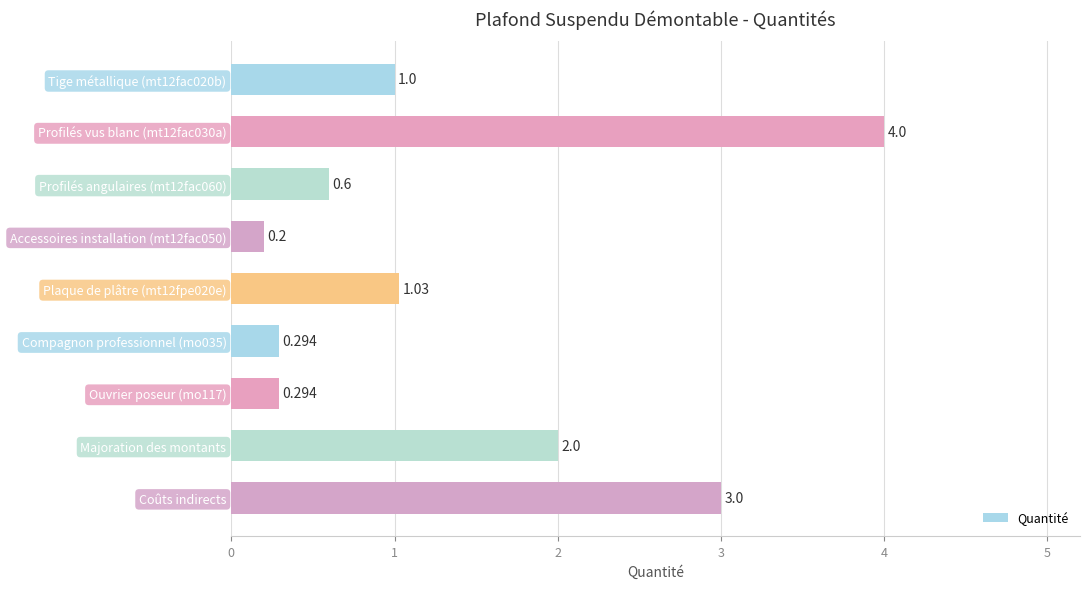

Count the number of data series in this chart.

1